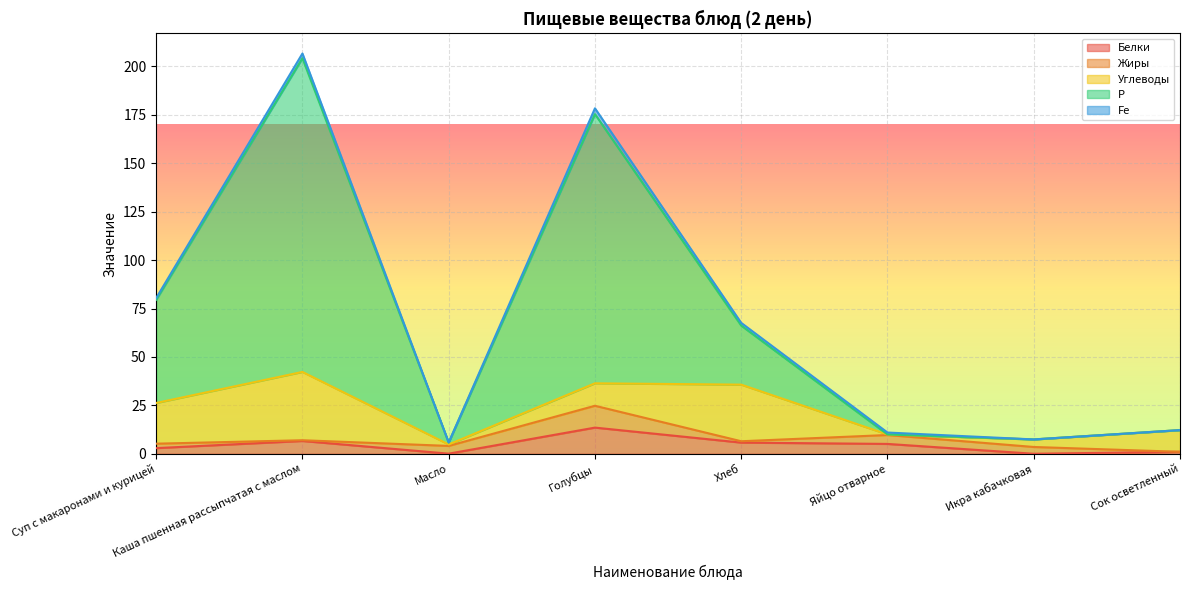

In Углеводы, how many points are higher than both neighbors (excluding endpoints)?

2